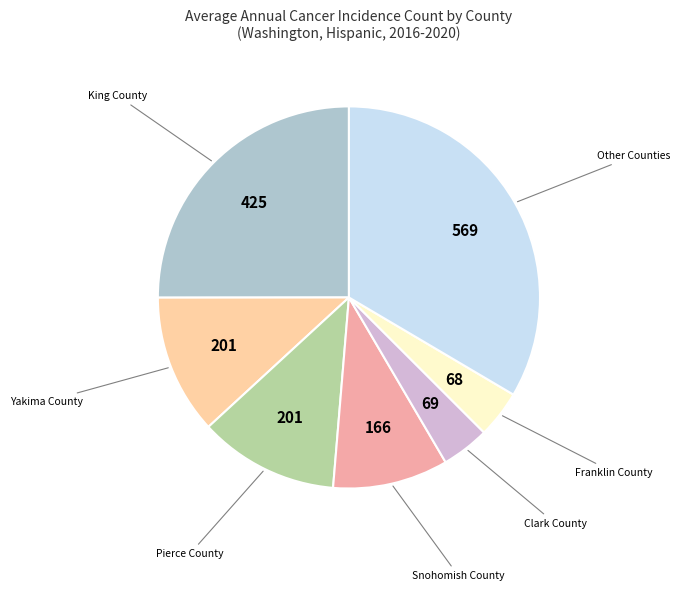

Is there a majority slice in this chart?

No